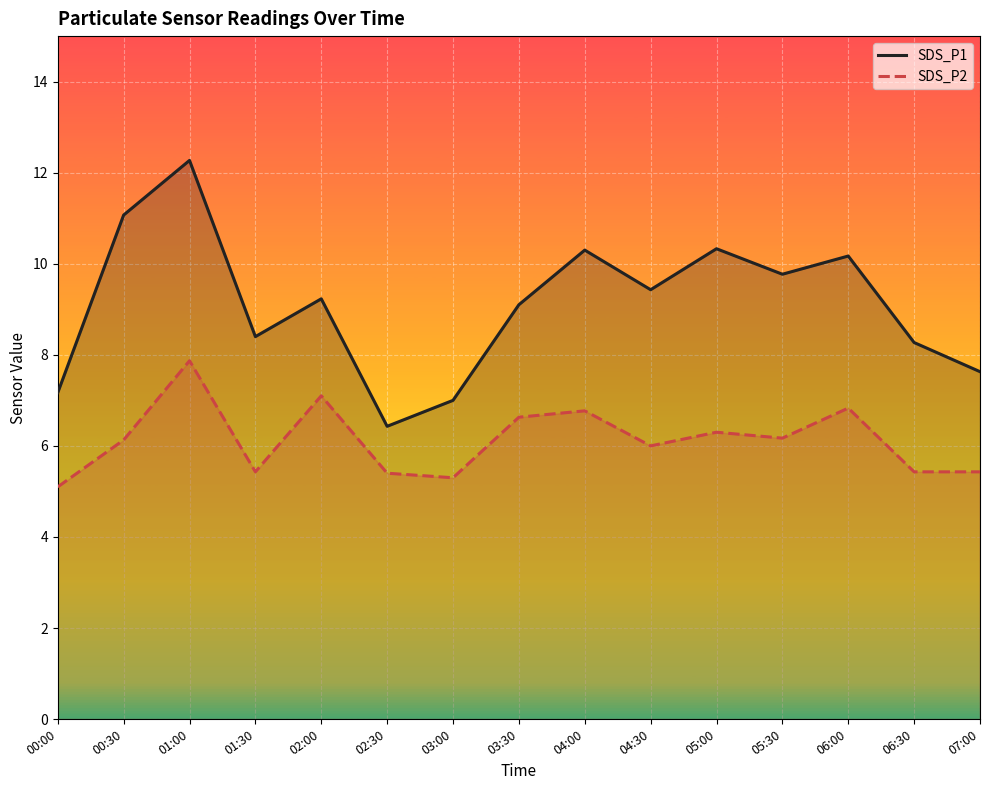

Reading right to left, what are all the values shown in this chart?

SDS_P1: 7.6	8.3	10.2	9.8	10.3	9.4	10.3	9.1	7.0	6.4	9.2	8.4	12.3	11.1	7.2
SDS_P2: 5.4	5.4	6.8	6.2	6.3	6.0	6.8	6.6	5.3	5.4	7.1	5.4	7.9	6.1	5.1